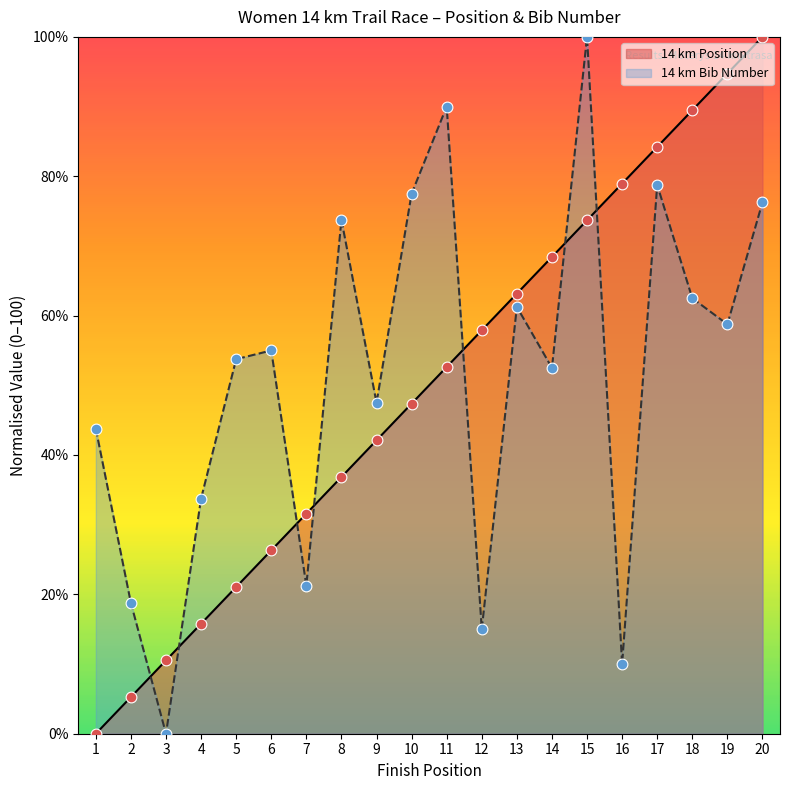

What are all the series names shown in the legend?

14 km Position, 14 km Bib Number